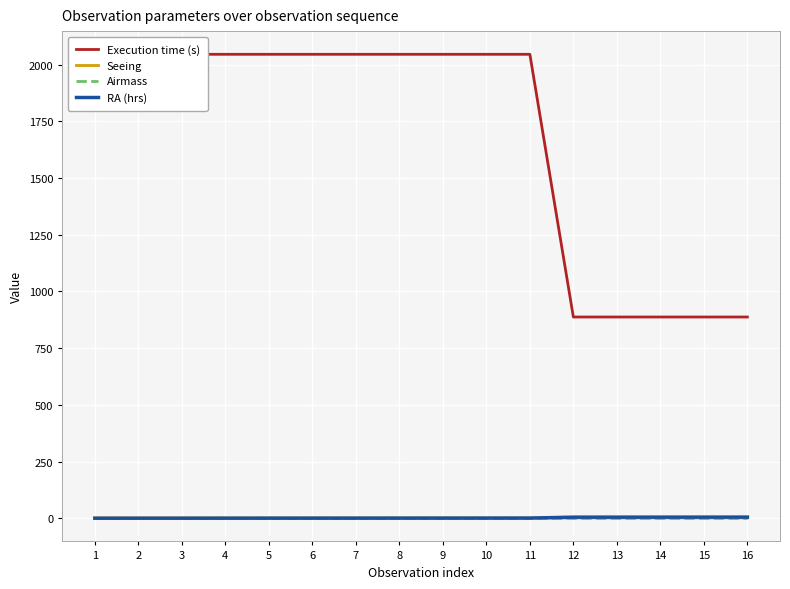

True or false: Airmass and Seeing intersect in this chart.

False